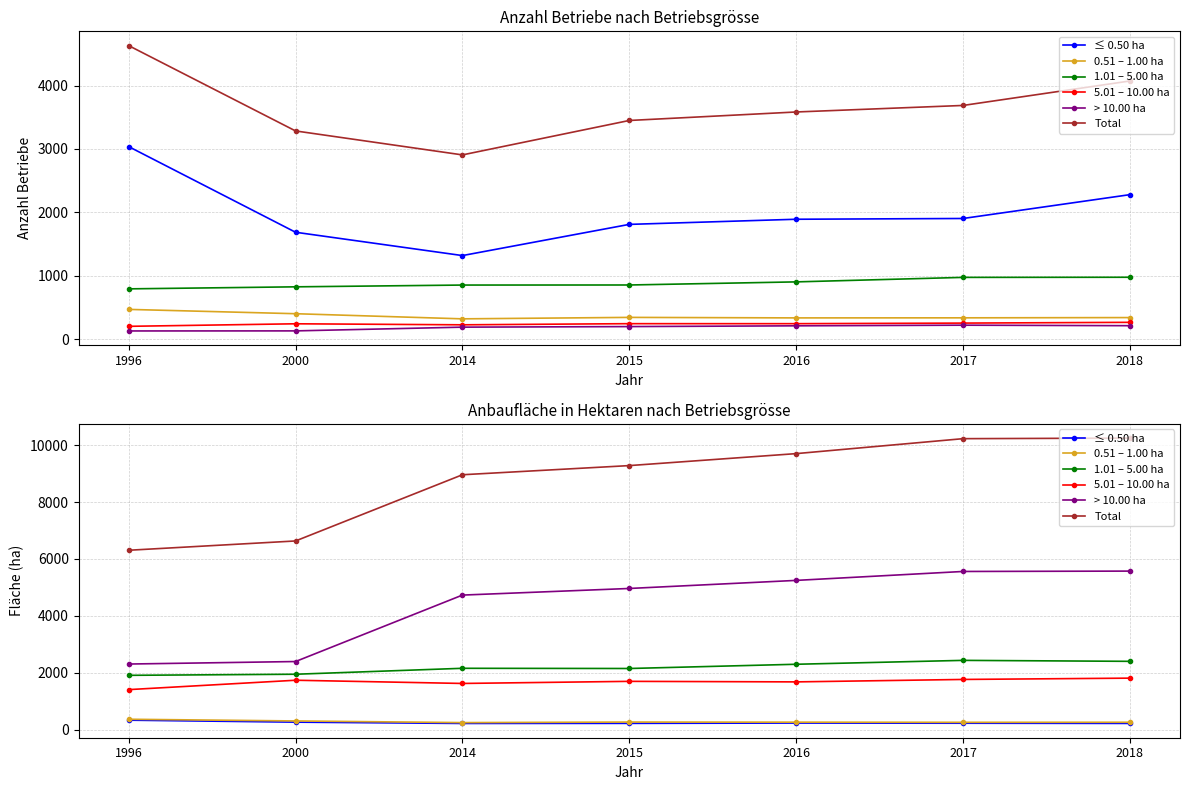

At which category is the sum across all series the highest?

2018